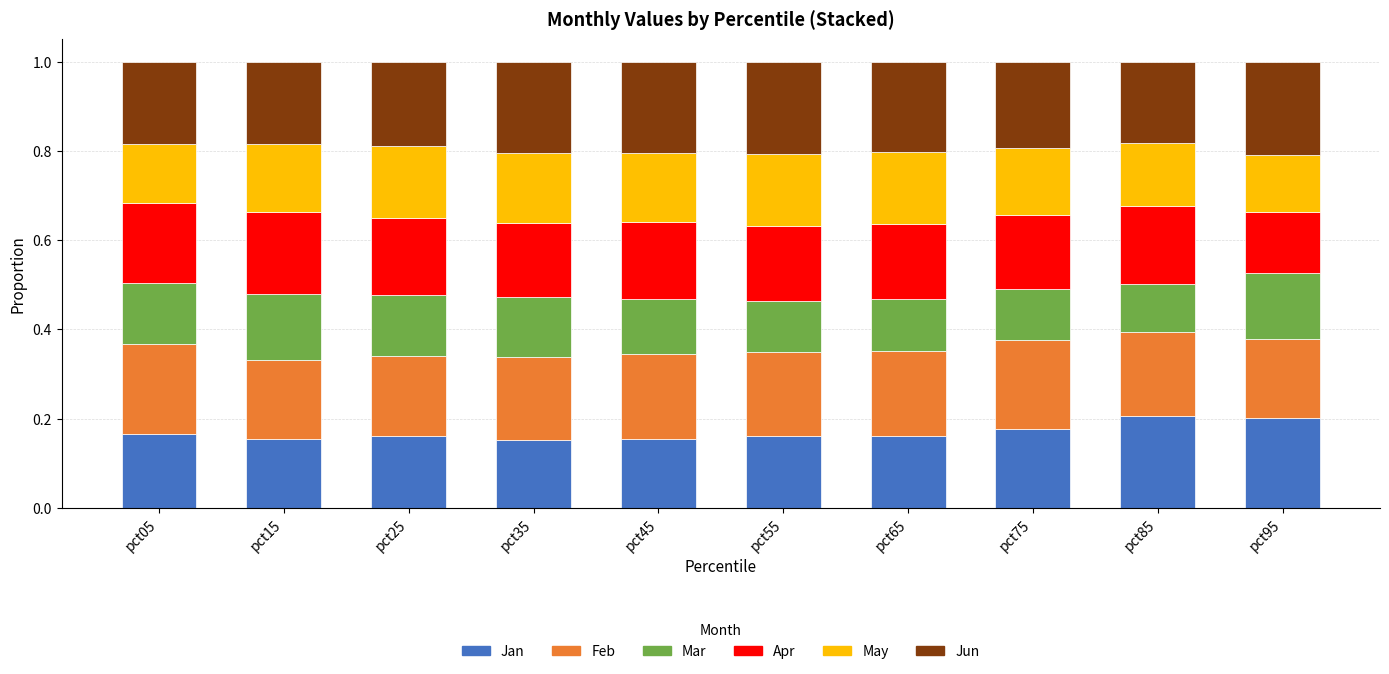

Are the bars grouped side by side (vs. stacked)?

No